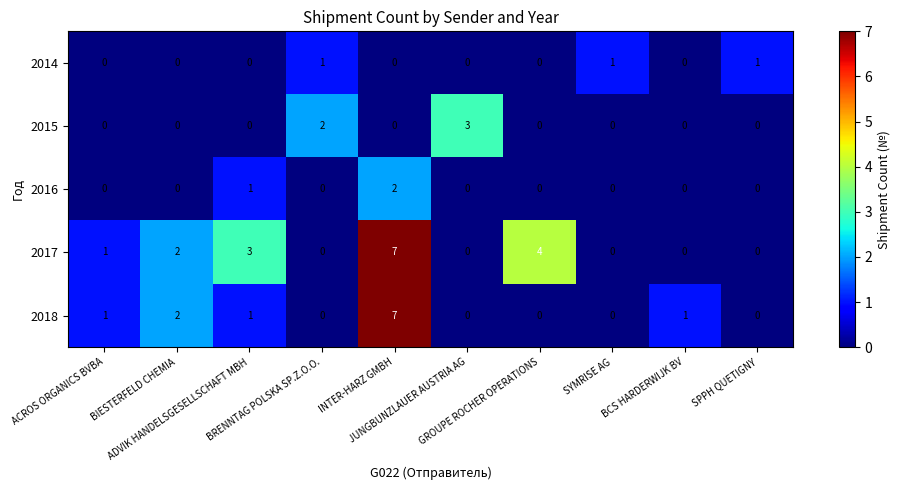

How many 2015 values are between 0 and 1?

8